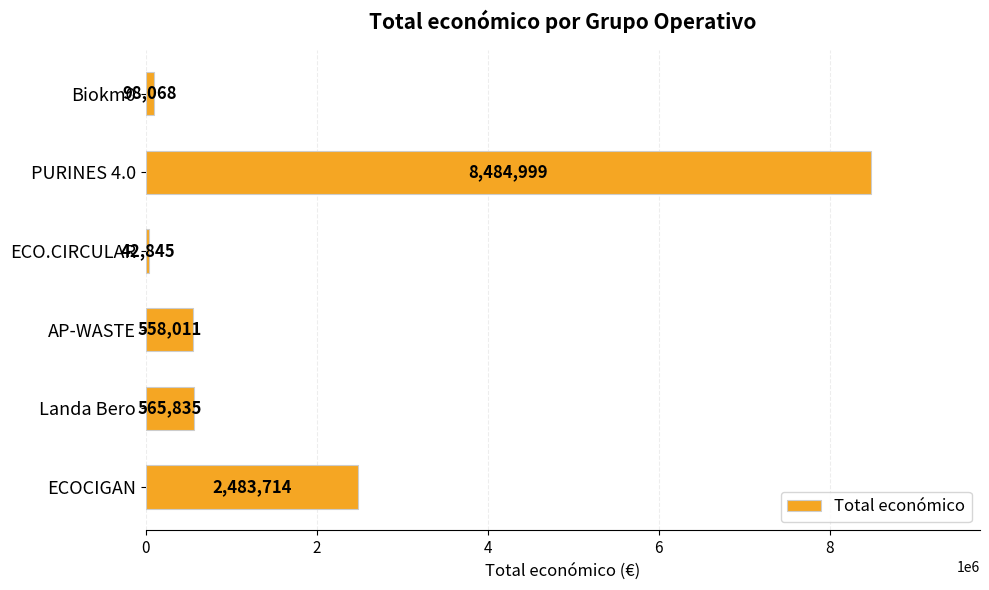

At which label is the value closest to 4263922?

ECOCIGAN